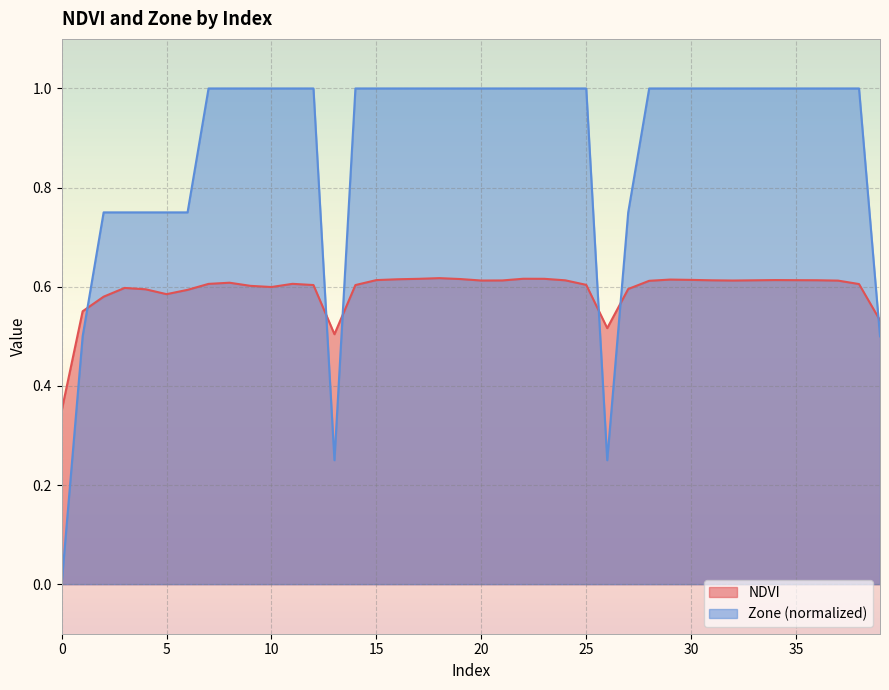

What is the minimum value for NDVI?

0.4